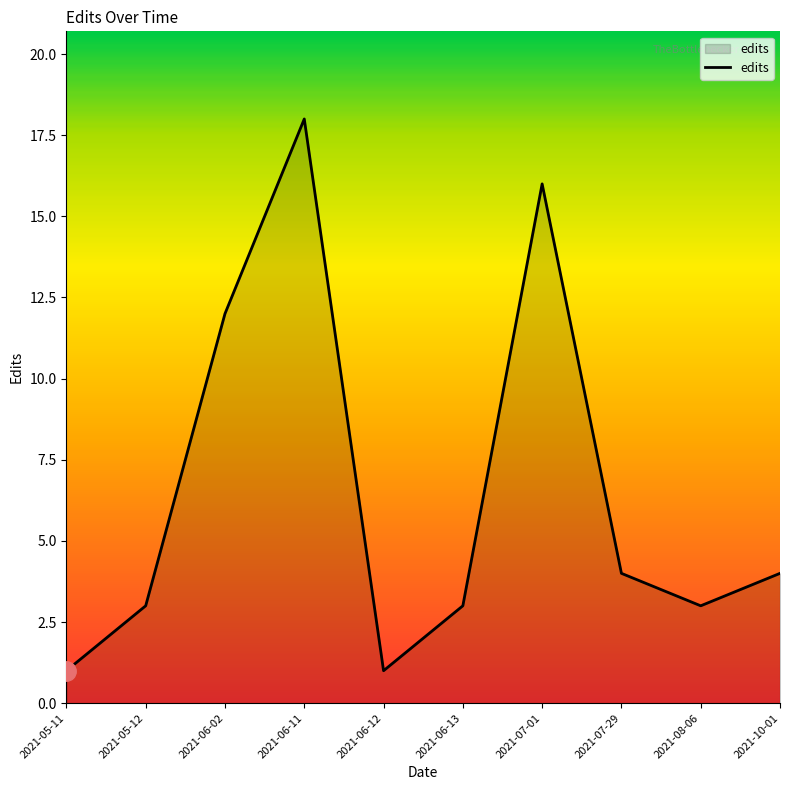

What is the ratio of the value at 2021-06-02 to the value at 2021-06-11?

0.7